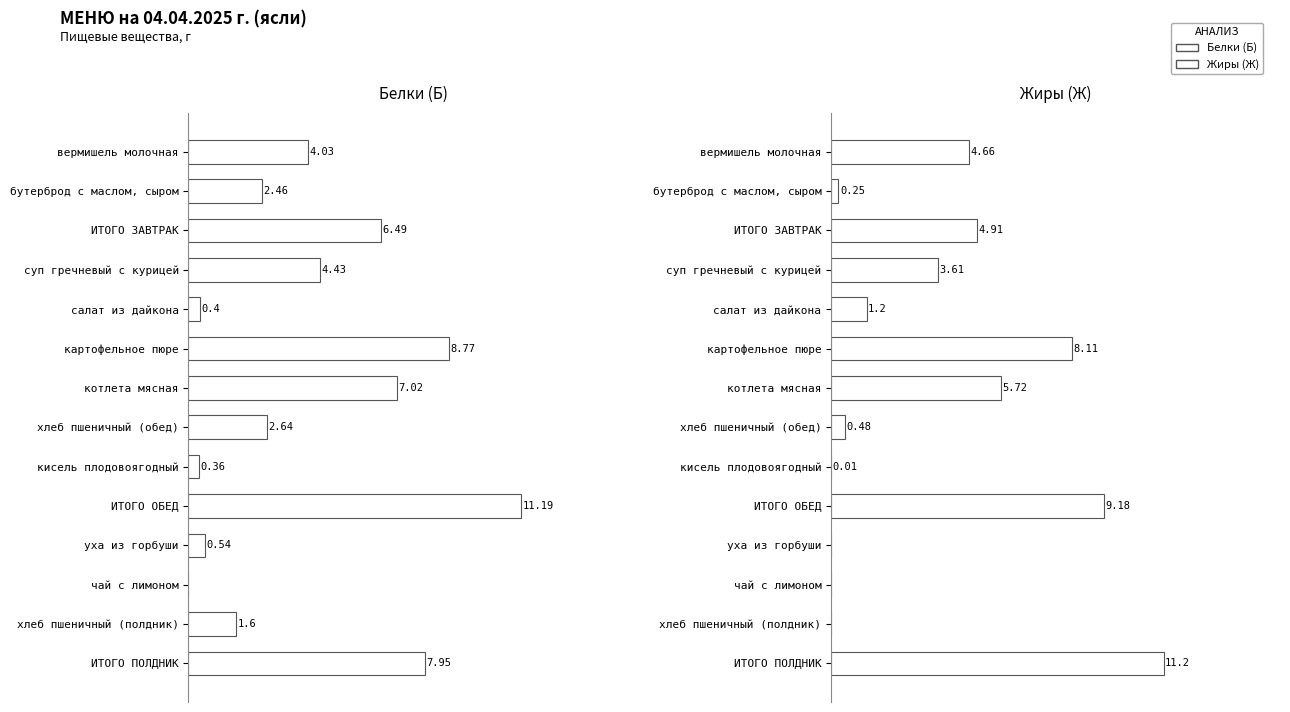

List the series in order of their overall mean, lowest first.

Жиры (Ж), Белки (Б)